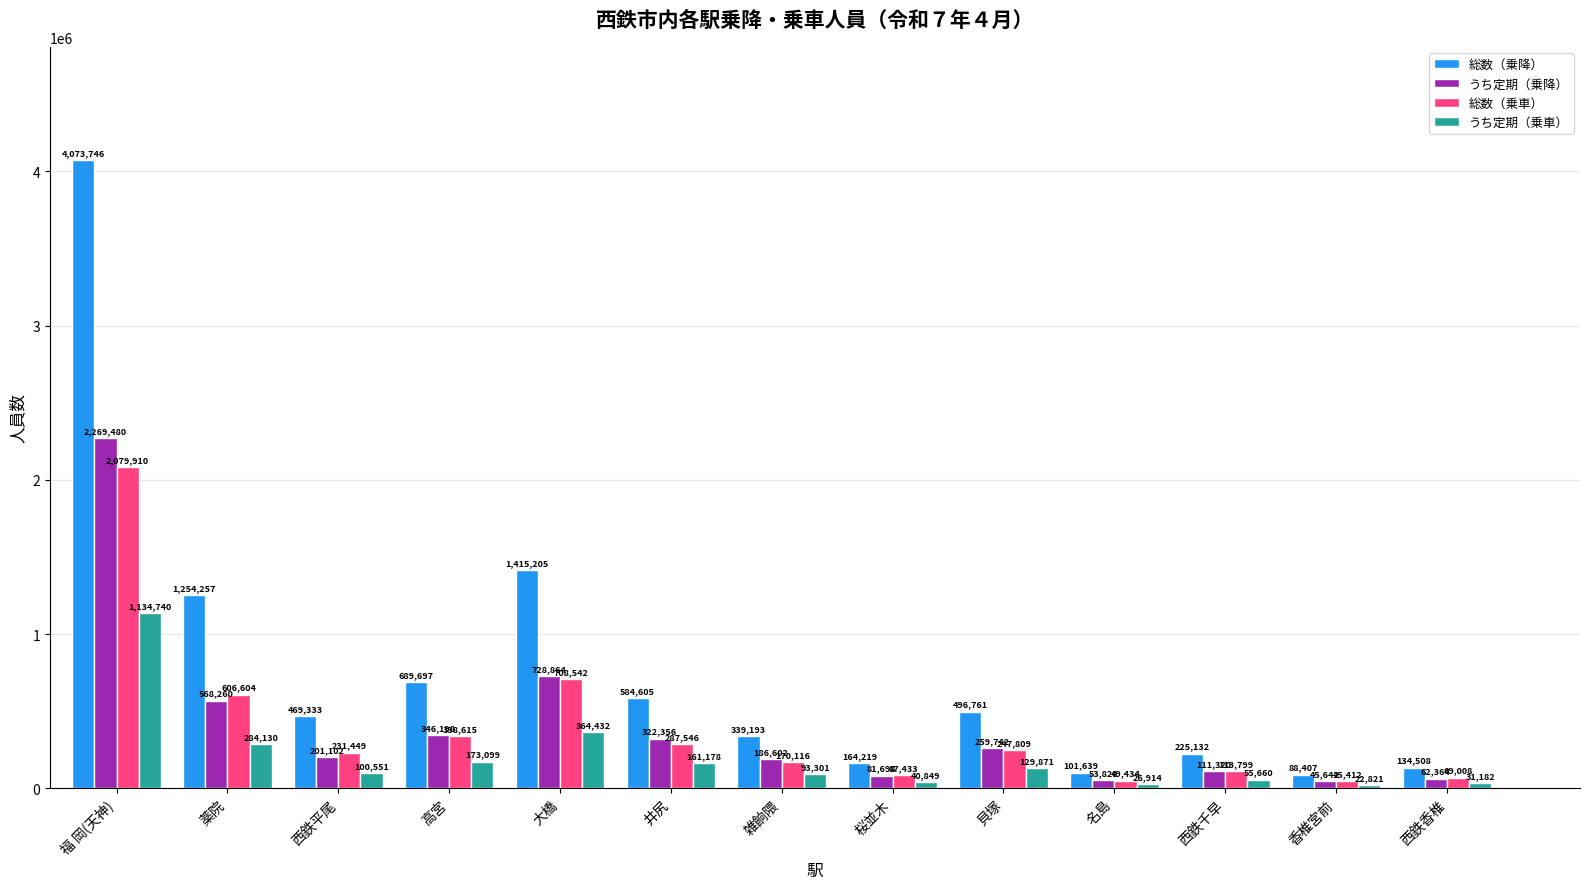

How many distinct data groups are displayed?

4